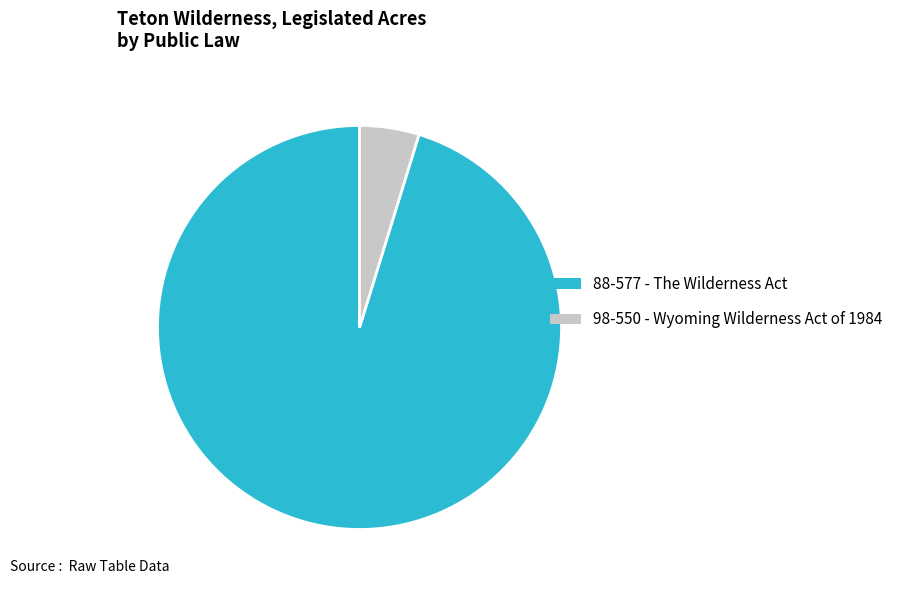

What is the ratio of the value at 88-577 - The Wilderness Act to the value at 98-550 - Wyoming Wilderness Act of 1984?

20.0